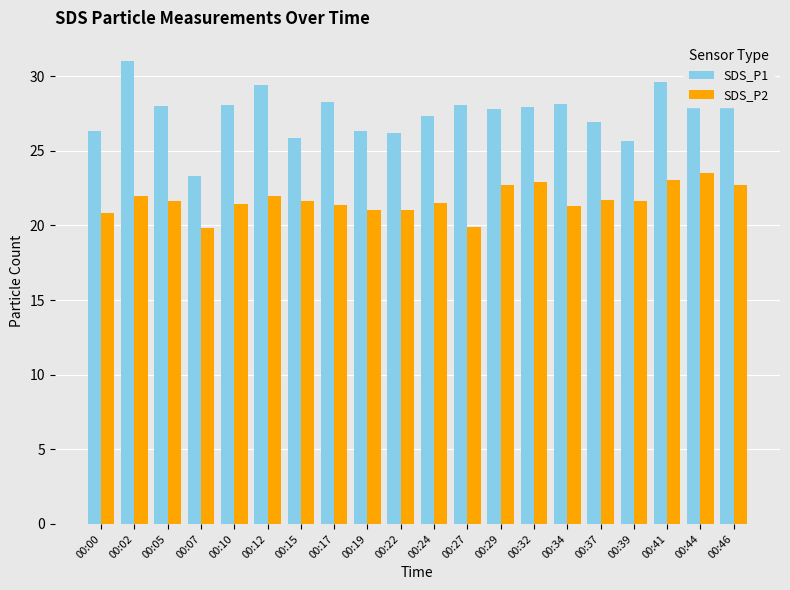

How many categories are shown in the chart?

20